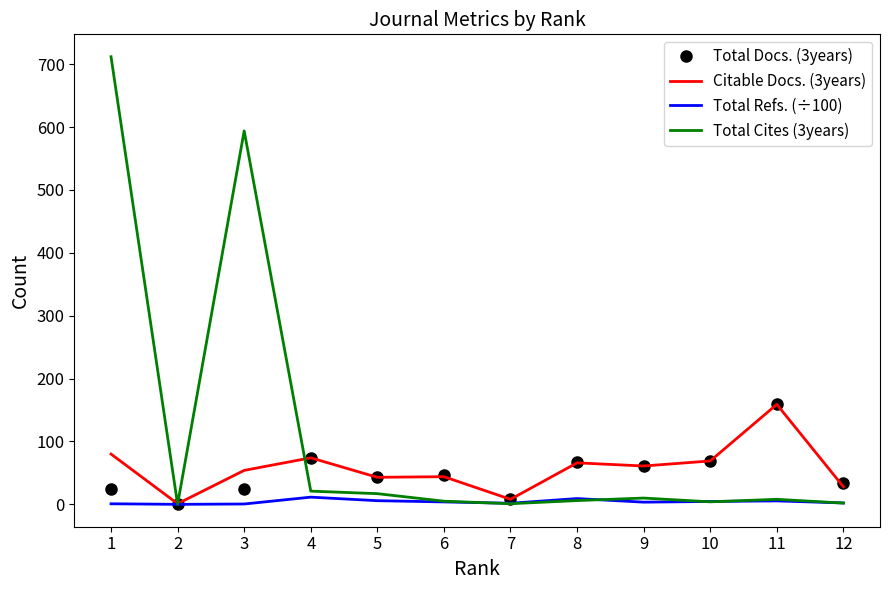

True or false: Citable Docs. (3years) and Total Cites (3years) intersect in this chart.

True